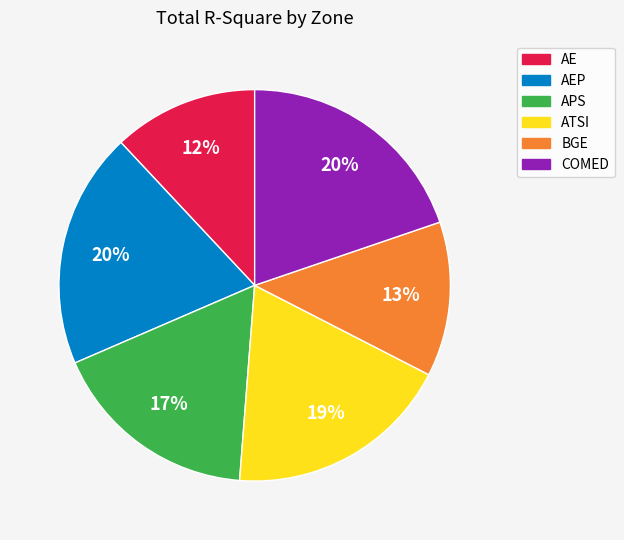

To the nearest percent, what is the difference between the largest and smallest slice percentages?

8%